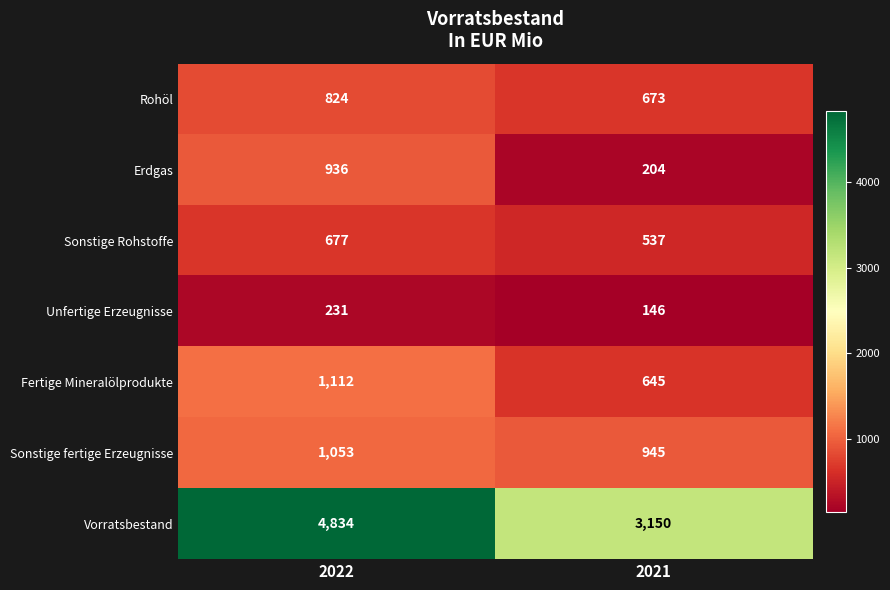

Reading right to left, transcribe all the data shown in this chart.

Rohöl: 673	824
Erdgas: 204	936
Sonstige Rohstoffe: 537	677
Unfertige Erzeugnisse: 146	231
Fertige Mineralölprodukte: 645	1112
Sonstige fertige Erzeugnisse: 945	1053
Vorratsbestand: 3150	4834